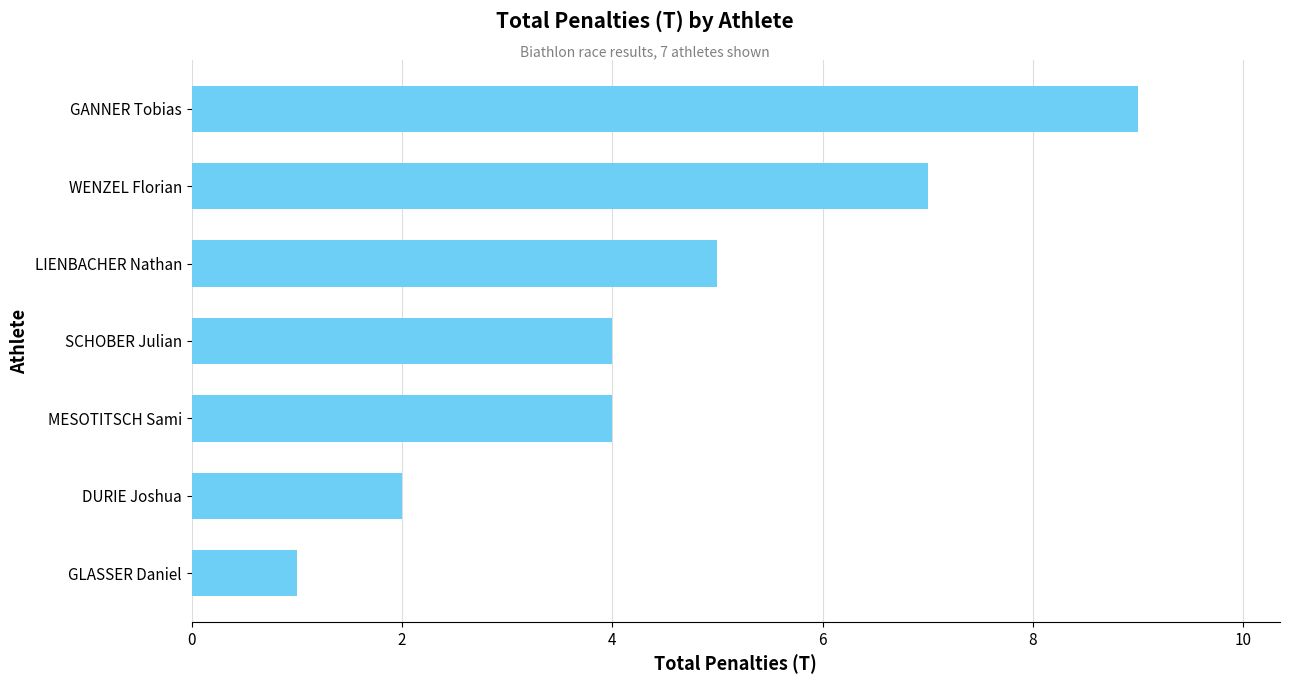

What is the sum of all values?

32